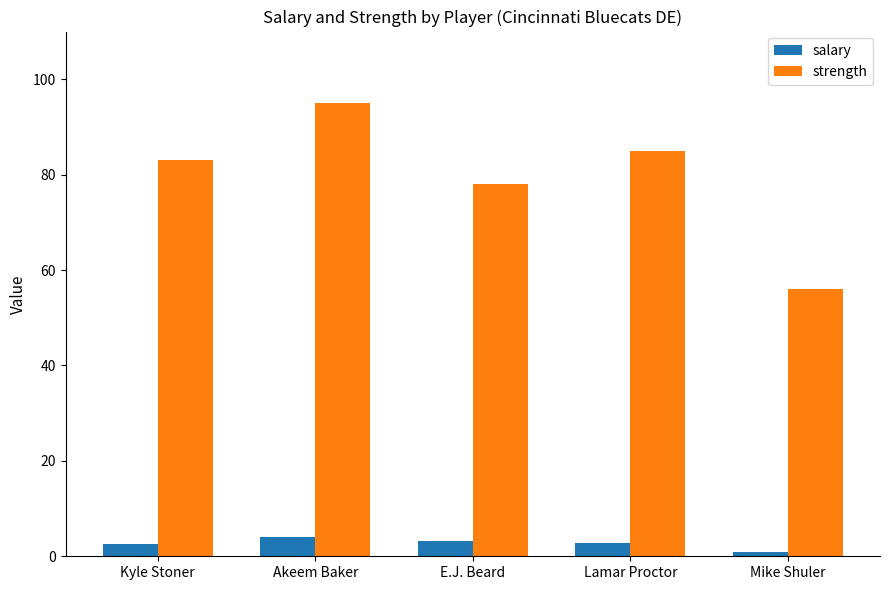

How many values in the strength series are below 83?

2